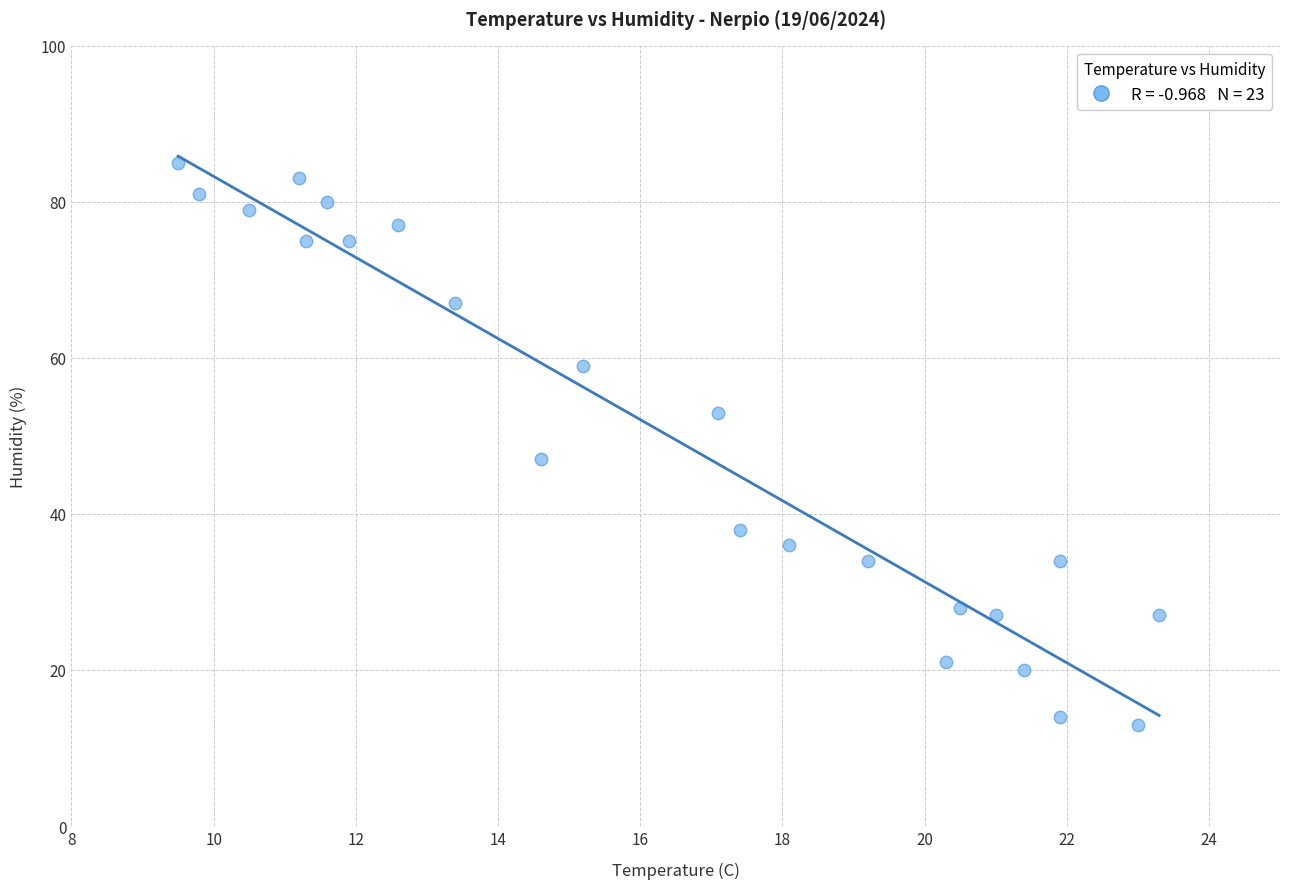

What Y value in the scatter plot is closest to 49?

47